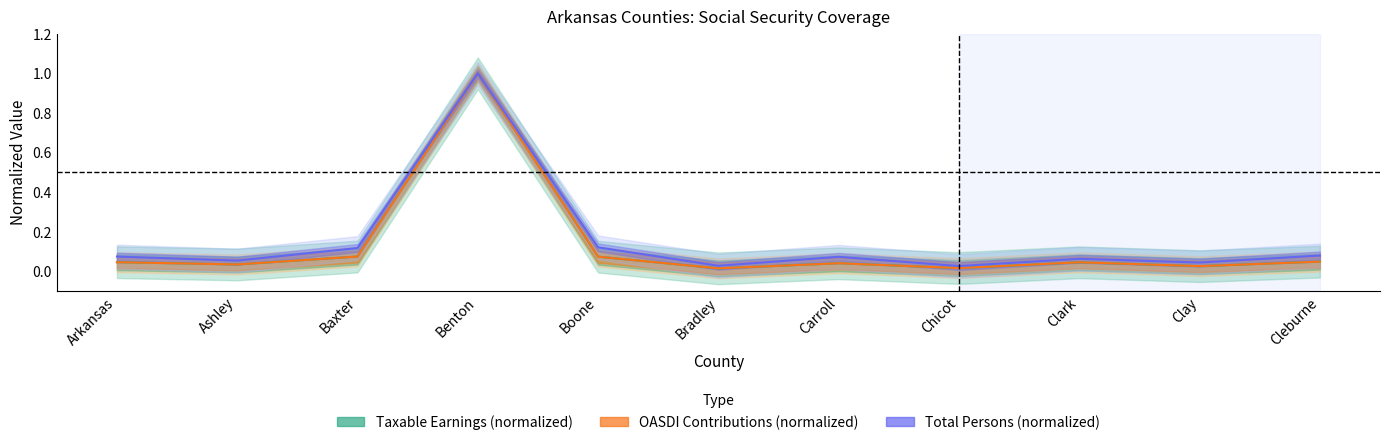

Reading left to right, list all the values displayed in this chart.

Taxable Earnings (normalized): Arkansas=0.0	Ashley=0.0	Baxter=0.1	Benton=1.0	Boone=0.1	Bradley=0.0	Carroll=0.0	Chicot=0.0	Clark=0.0	Clay=0.0	Cleburne=0.0
OASDI Contributions (normalized): Arkansas=0.0	Ashley=0.0	Baxter=0.1	Benton=1.0	Boone=0.1	Bradley=0.0	Carroll=0.0	Chicot=0.0	Clark=0.0	Clay=0.0	Cleburne=0.0
Total Persons (normalized): Arkansas=0.1	Ashley=0.1	Baxter=0.1	Benton=1.0	Boone=0.1	Bradley=0.0	Carroll=0.1	Chicot=0.0	Clark=0.1	Clay=0.0	Cleburne=0.1